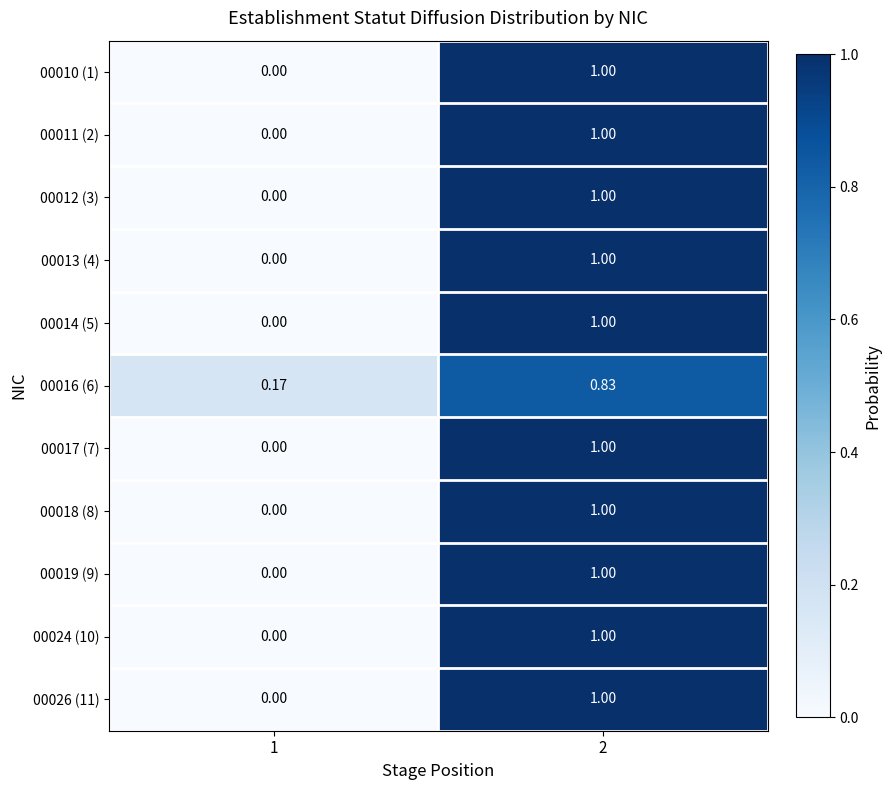

What is the total value across all series at 1?

0.2